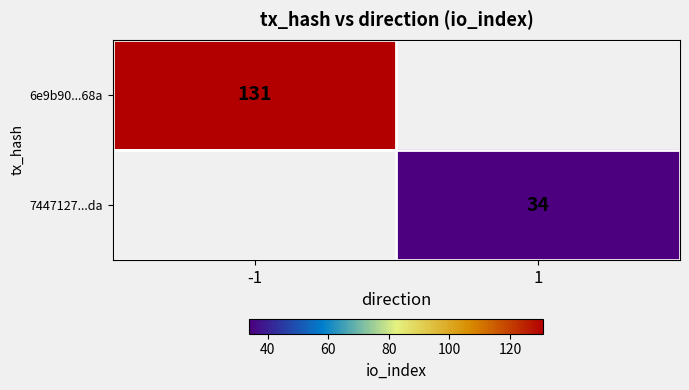

Is it true that 7447127...da equals 34 at 1?

True